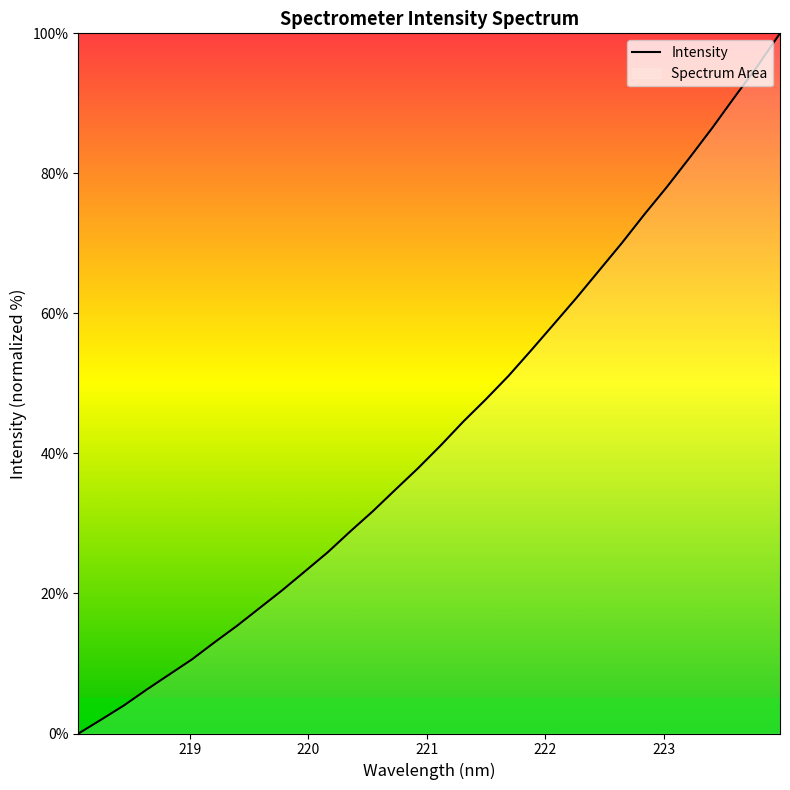

What is the greatest value displayed?

100.0